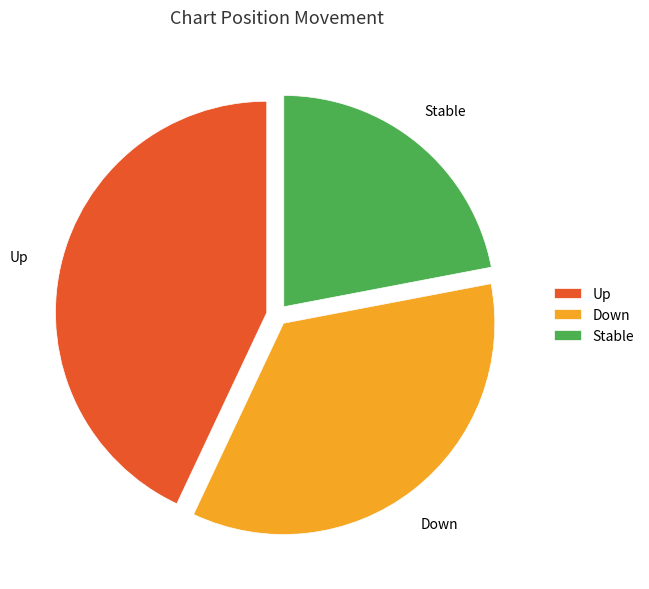

Which slice is the smallest?

Stable